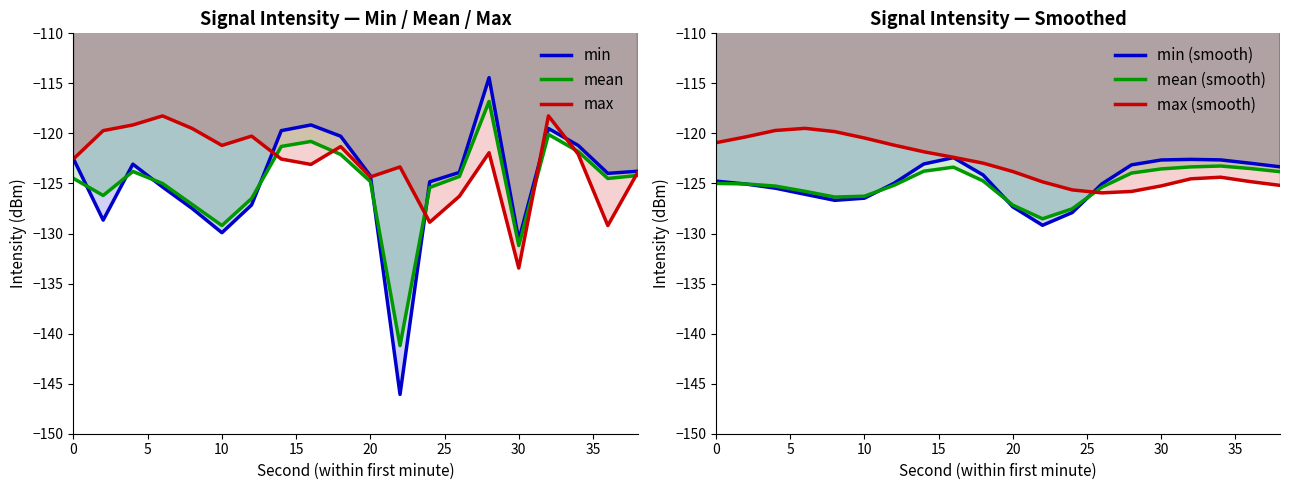

What is the difference between the maximum and minimum values in the max series?

15.2